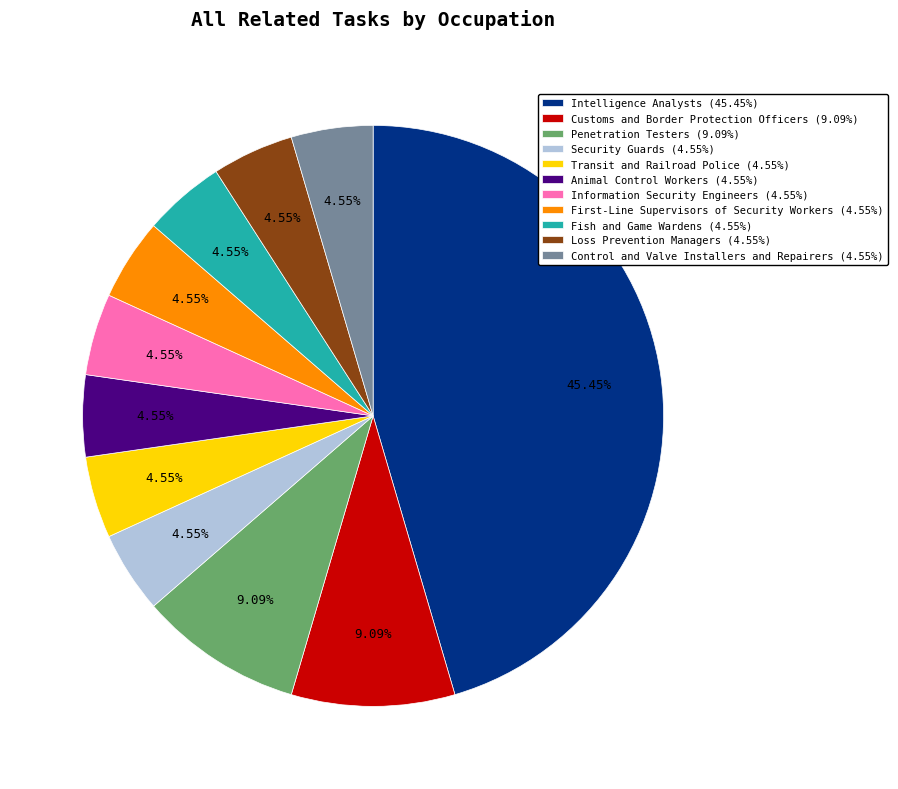

Count the number of slices in the pie.

11